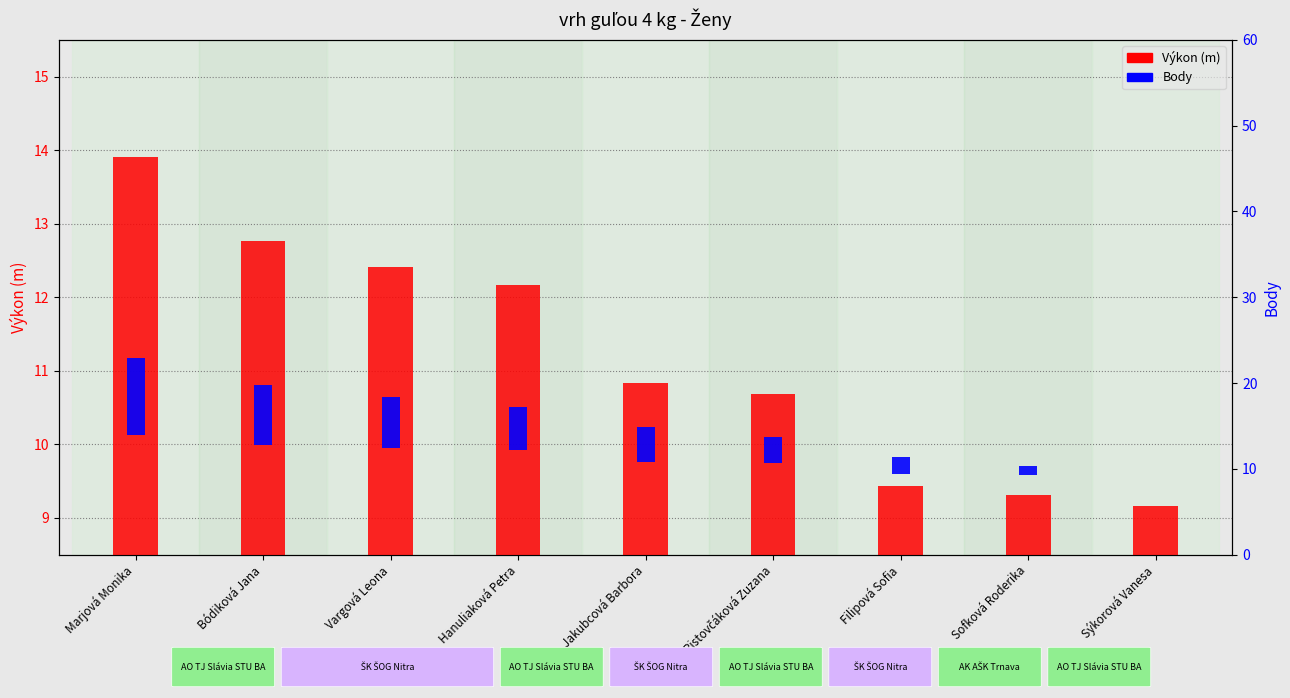

What position from the right is Marjová Monika?

9